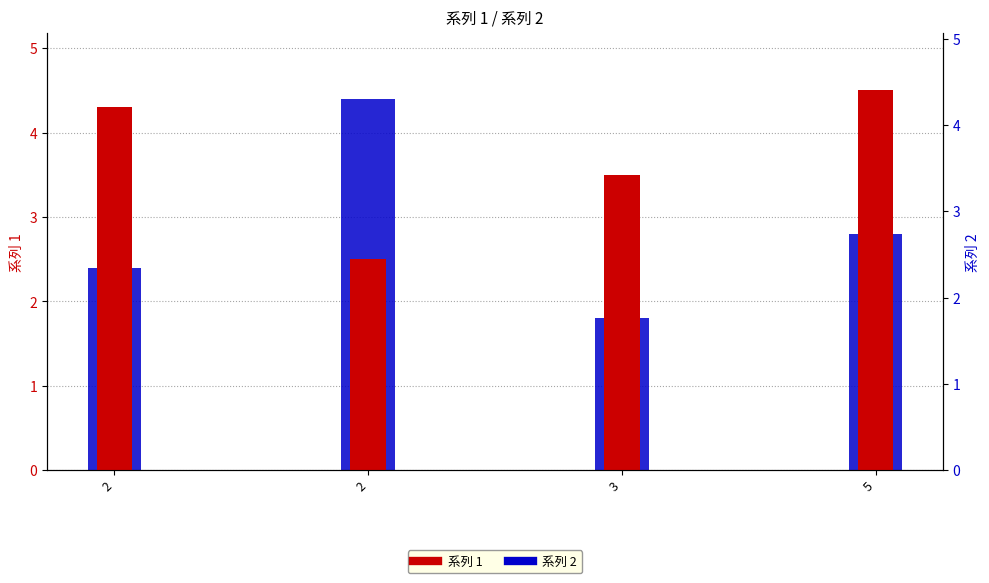

What is the highest value of the 系列 1 series?

4.5